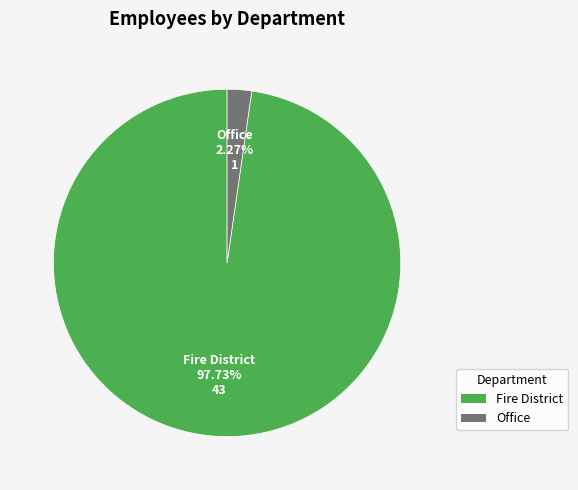

To the nearest percent, what percentage of the pie is Fire District?

98%